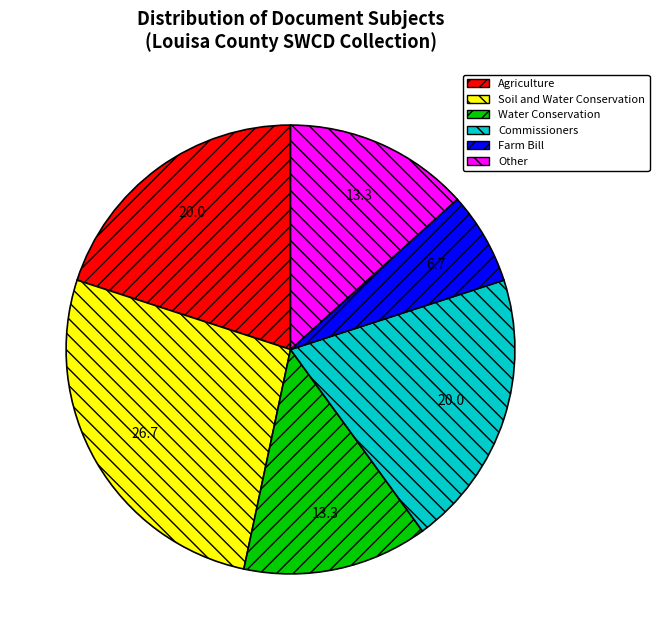

The Soil and Water Conservation slice represents 27% of the pie. True or false?

True